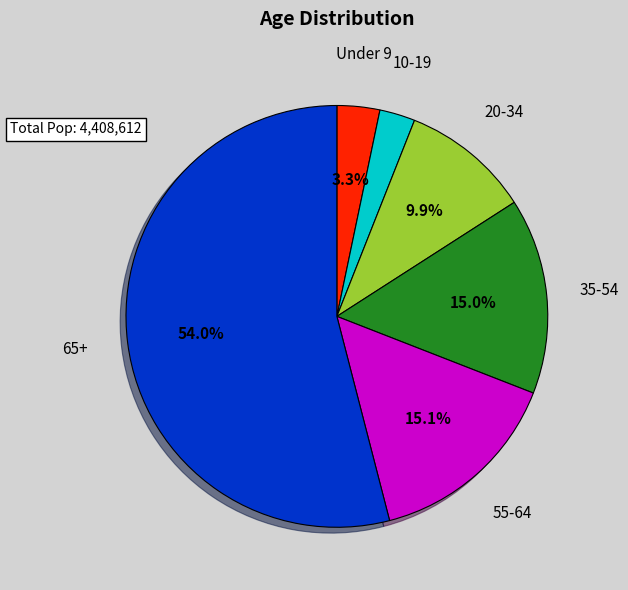

Is there any slice that represents more than half of the pie?

Yes